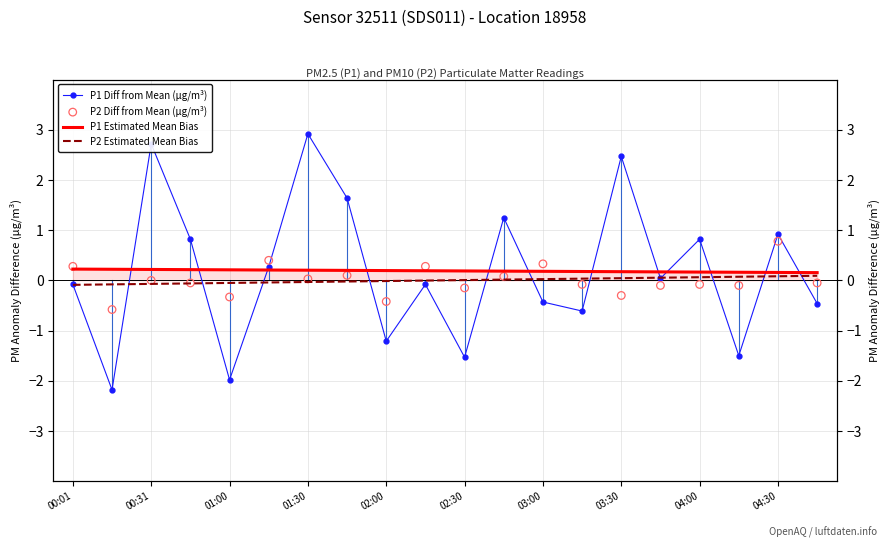

What are all the series names shown in the legend?

P1 Diff from Mean (µg/m³), P1 Estimated Mean Bias, P2 Estimated Mean Bias, P2 Diff from Mean (µg/m³)